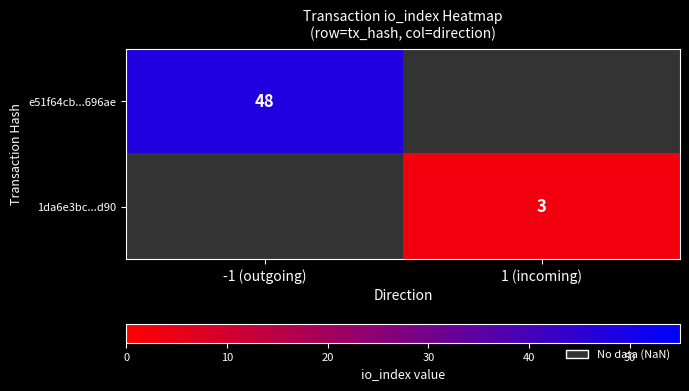

What is the minimum value shown in the chart?

3.0